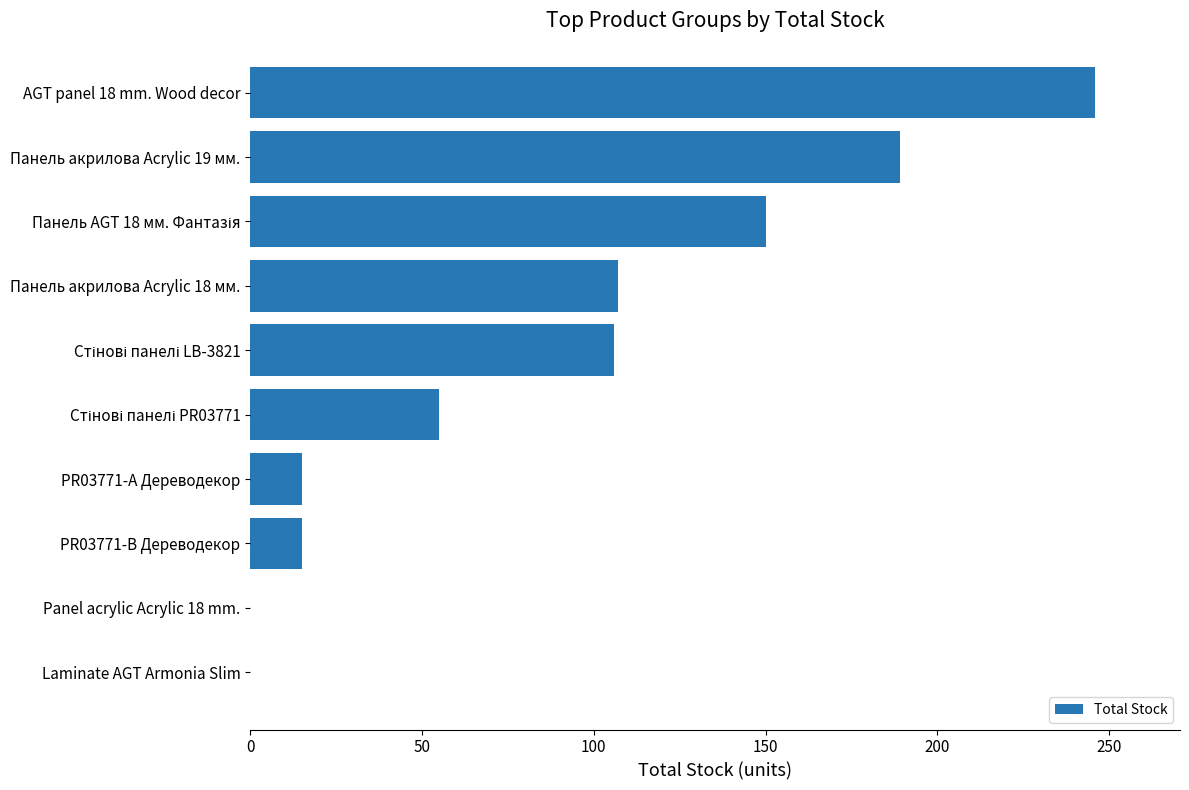

Which has a higher value, Панель акрилова Acrylic 18 мм. or Laminate AGT Armonia Slim?

Панель акрилова Acrylic 18 мм.